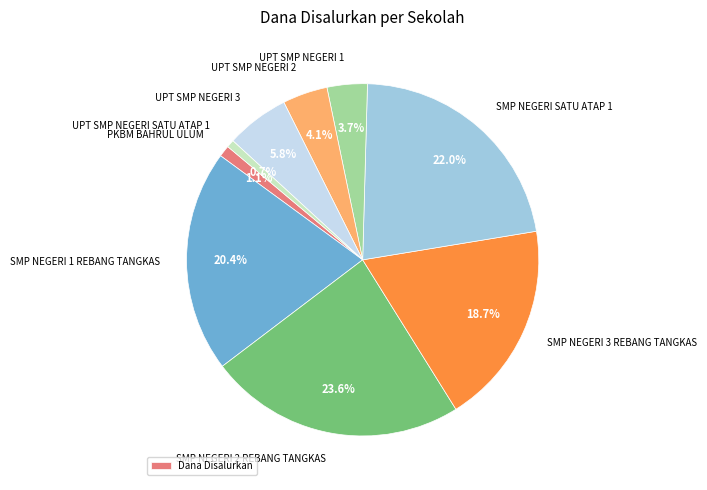

Does any single category account for the majority?

No